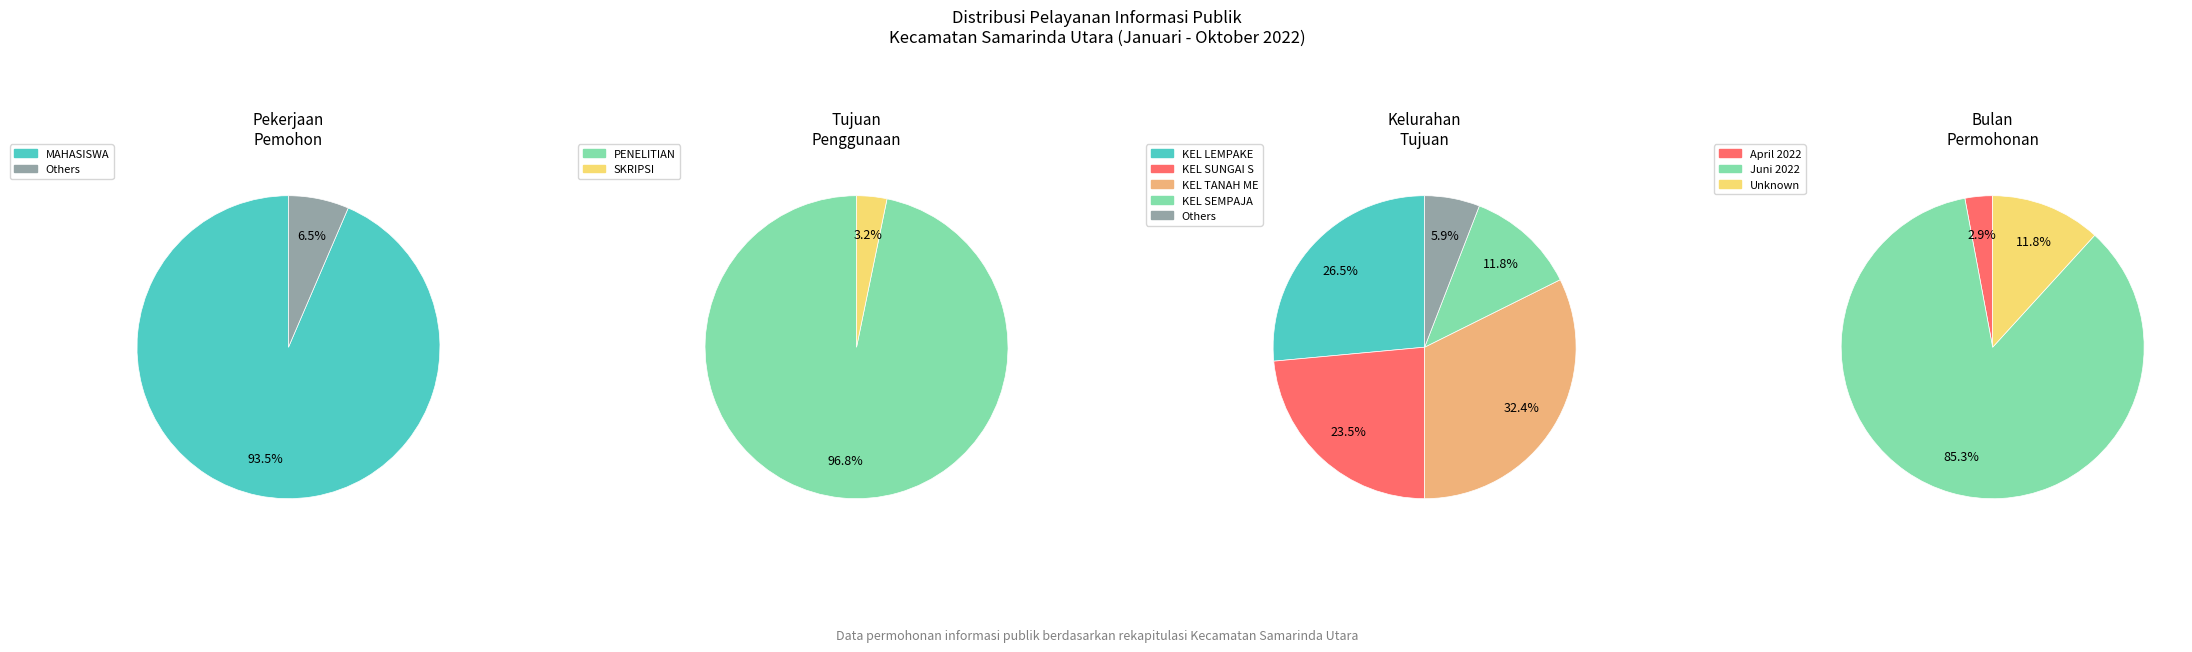

Is SKRIPSI the majority of the pie?

No